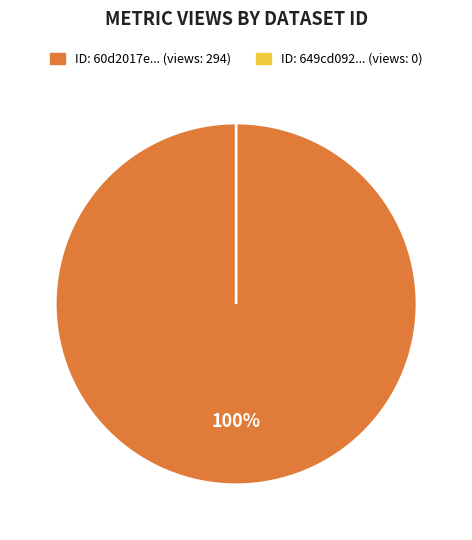

What is the smallest slice in the pie chart?

649cd092078190ea9c2176ec